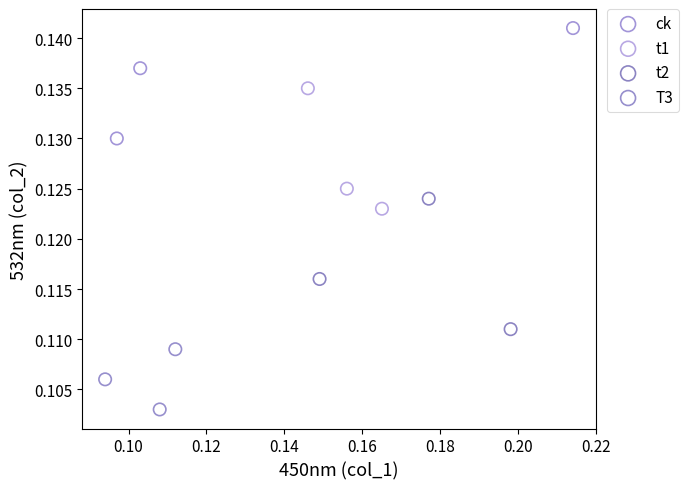

Which series reaches the minimum Y coordinate?

T3